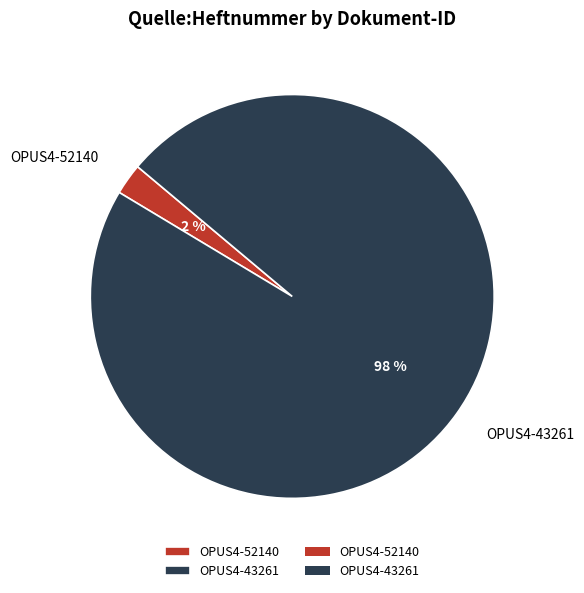

Count the number of slices in the pie.

2